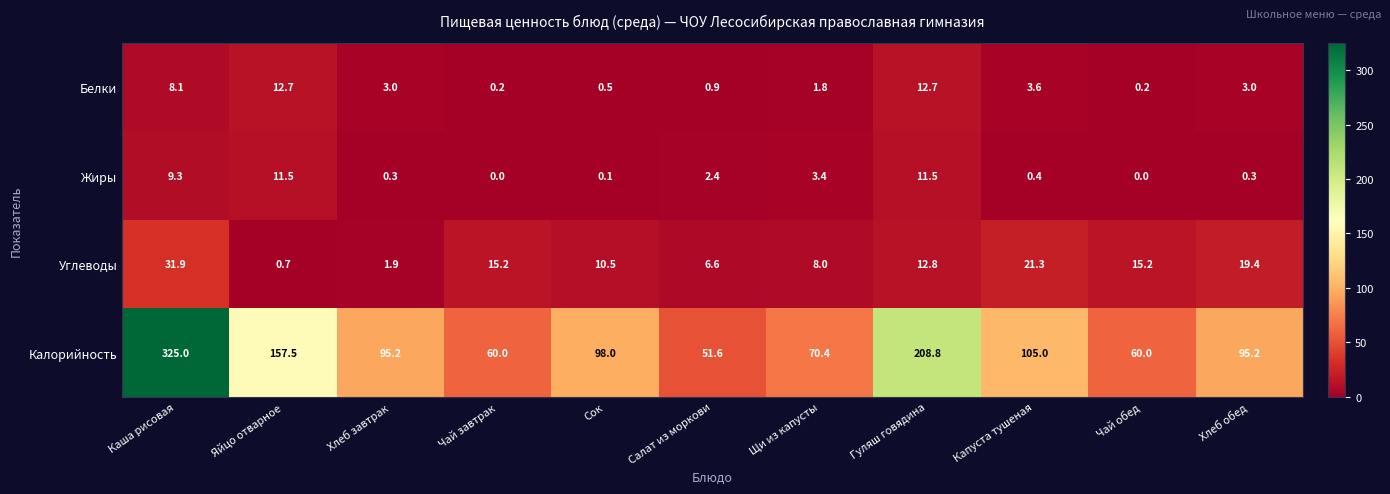

Where is Калорийность nearest to the value 188?

Гуляш говядина